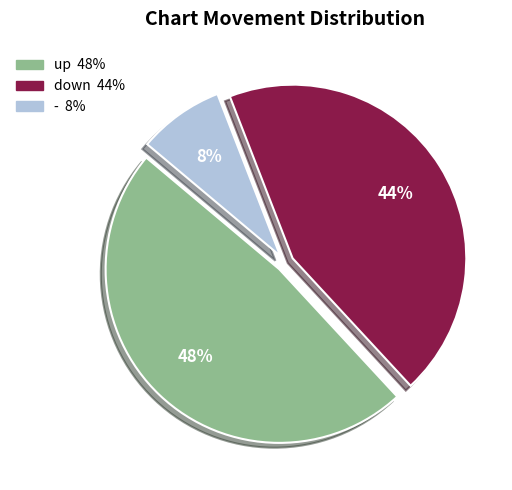

Which slice is the smallest?

-